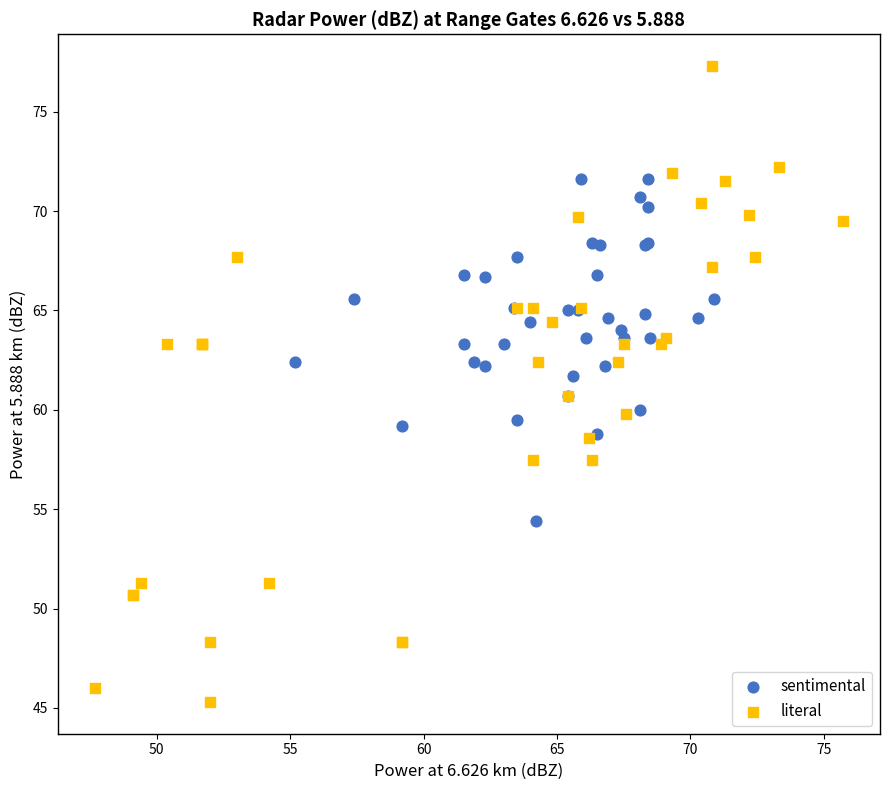

Which series contains the highest Y value?

literal